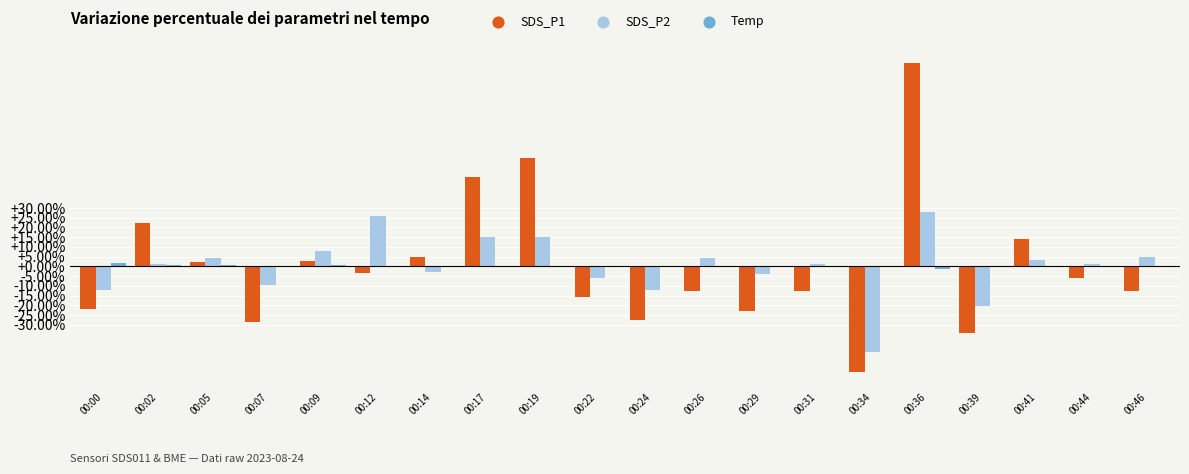

Is the value of SDS_P1 at 00:00 greater than the value of SDS_P2 at 00:22?

No